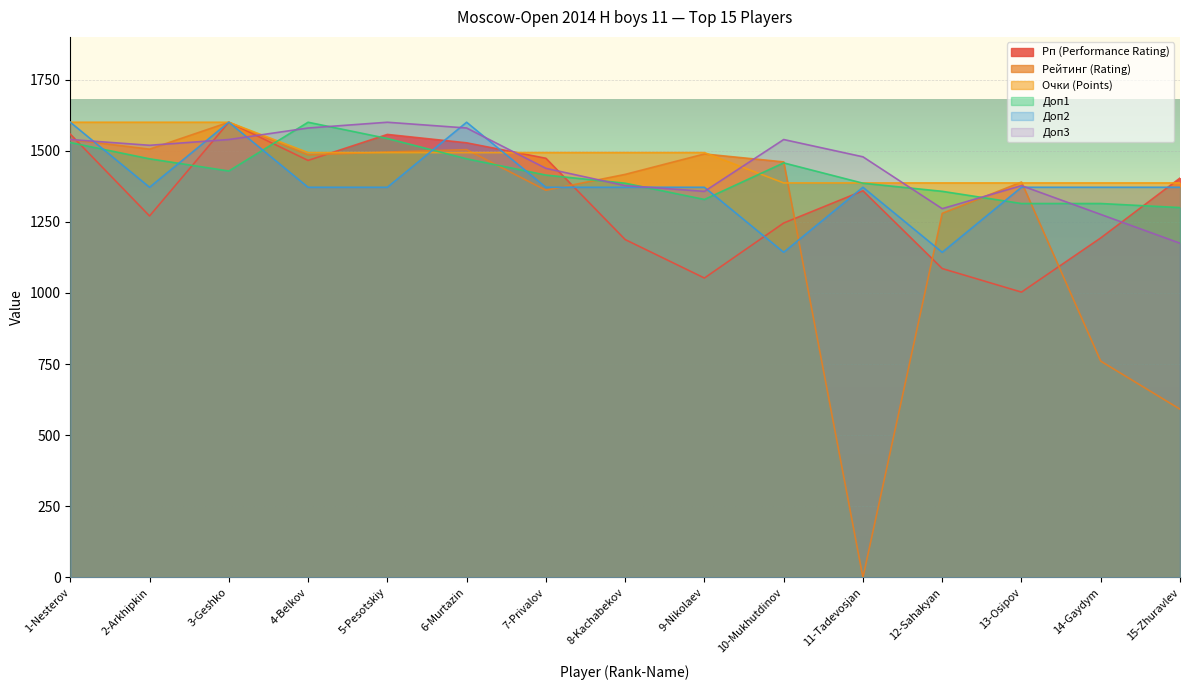

What is the value of the Рп (Performance Rating) point at the 2nd from the left?

1270.5